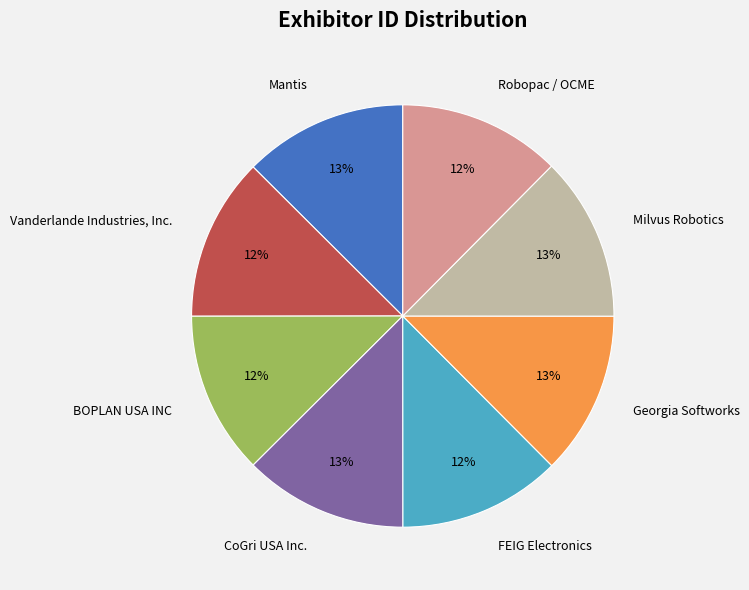

To the nearest percent, what is the average slice percentage?

12%